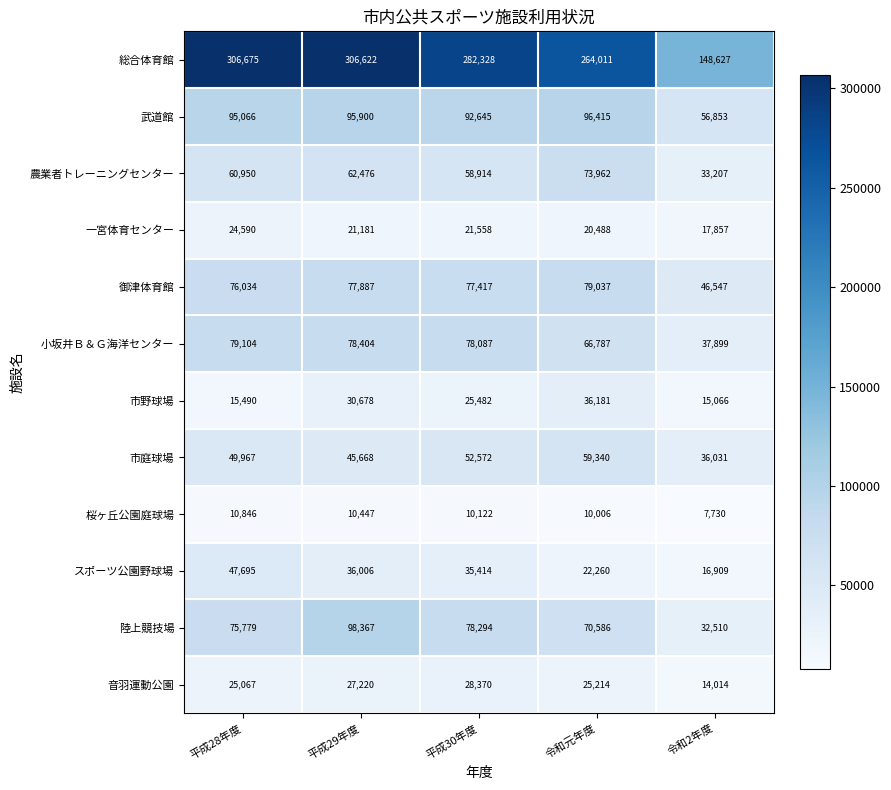

Which series changed the most between 平成28年度 and 令和元年度?

総合体育館